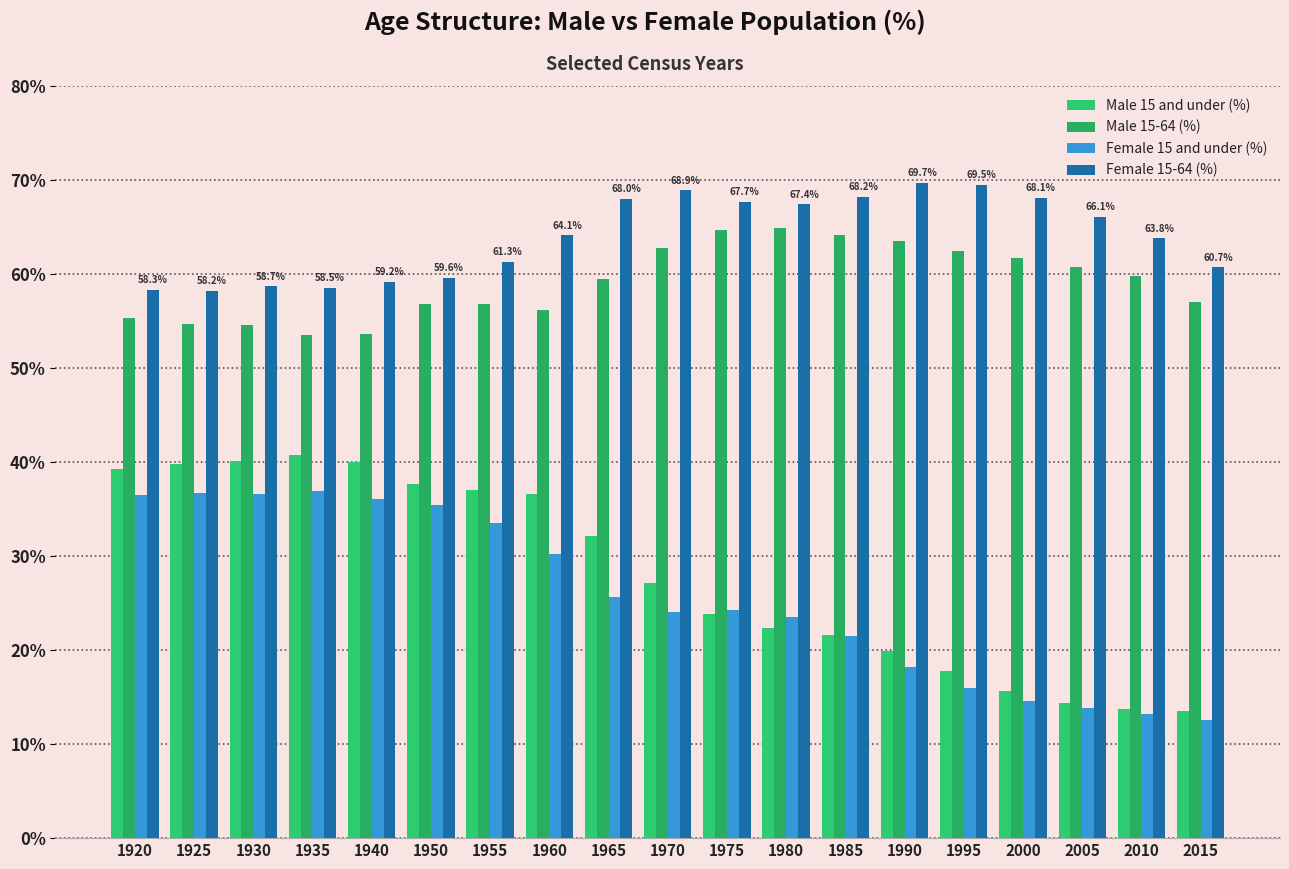

What is the sum of the Male 15 and under (%) values at 1930 and 1995?

57.9